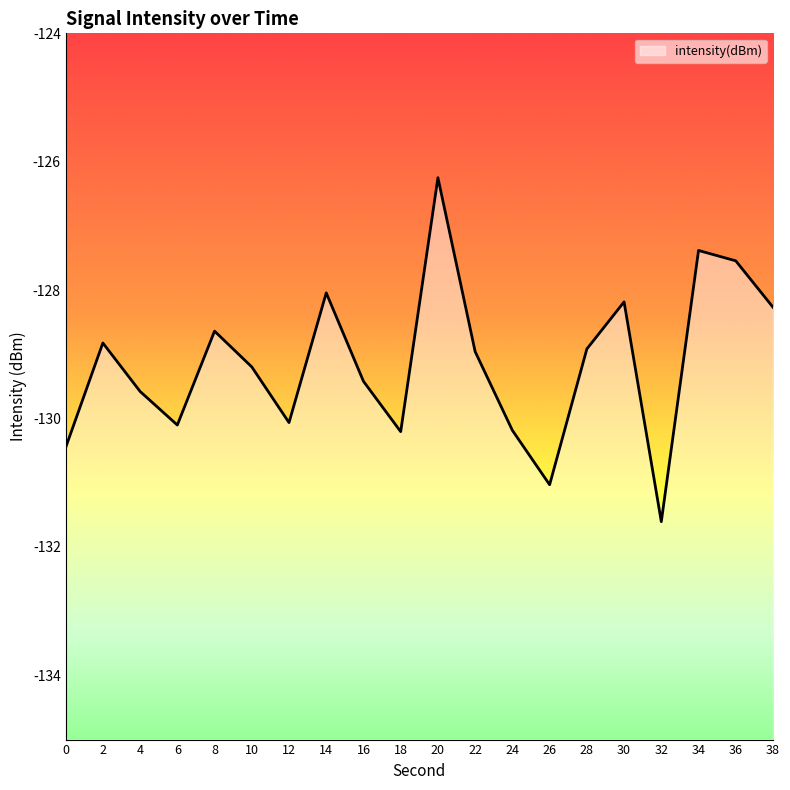

How many interior local peaks (higher than both neighbors) does the data have?

6